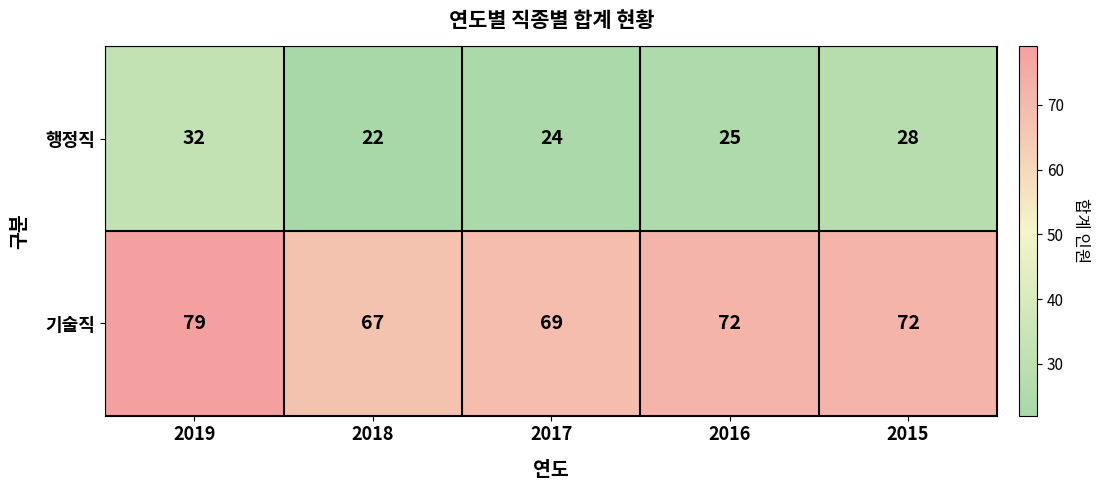

True or false: 행정직 has a value of 22 at 2018.

True